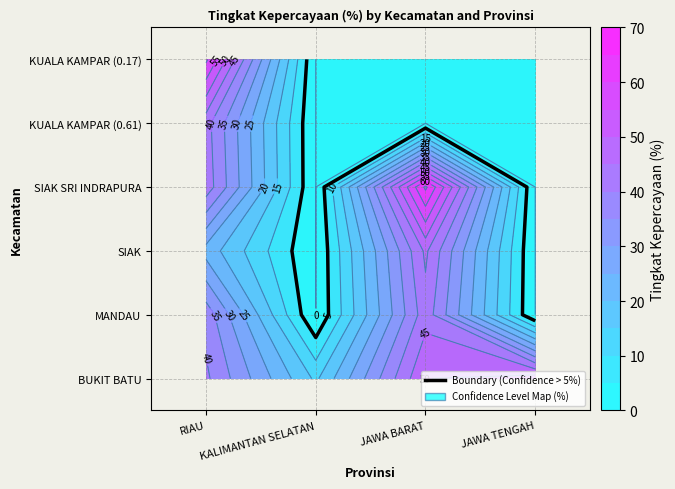

Reading left to right, what are all the values shown in this chart?

RIAU: 0=41	1=38	2=23	3=43	4=42	5=61
KALIMANTAN SELATAN: 0=14	1=0	2=0	3=0	4=0	5=0
JAWA BARAT: 0=50	1=43	2=46	3=66	4=0	5=0
JAWA TENGAH: 0=53	1=0	2=0	3=0	4=0	5=0